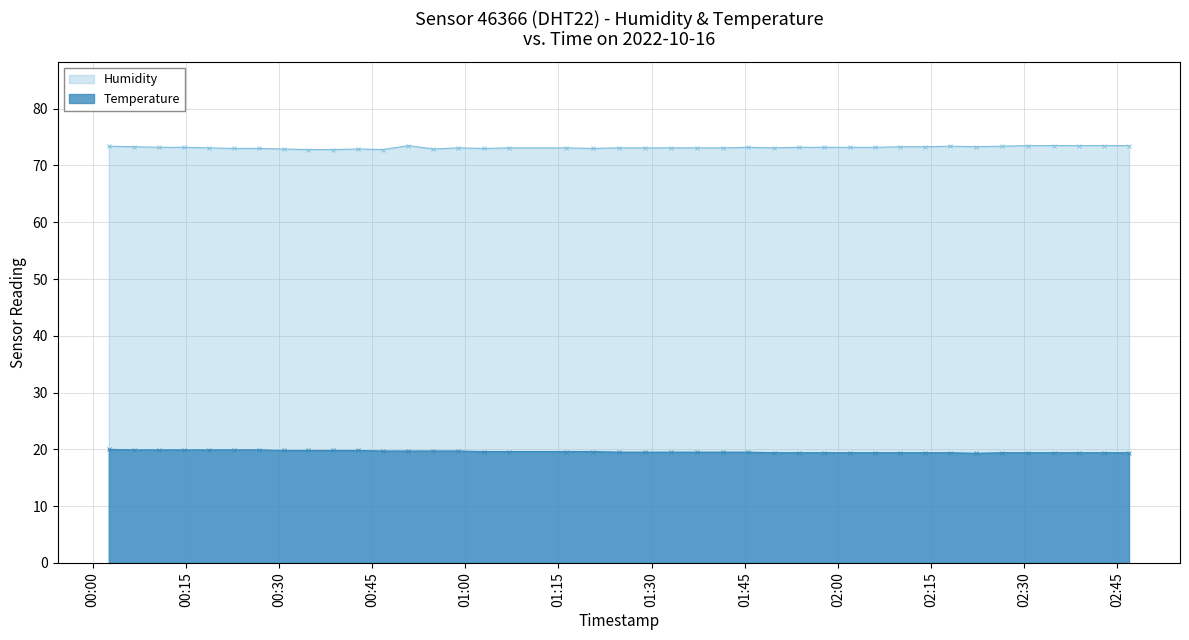

The Temperature series shows 12.1 at 2022-10-16T00:46:48. True or false?

False